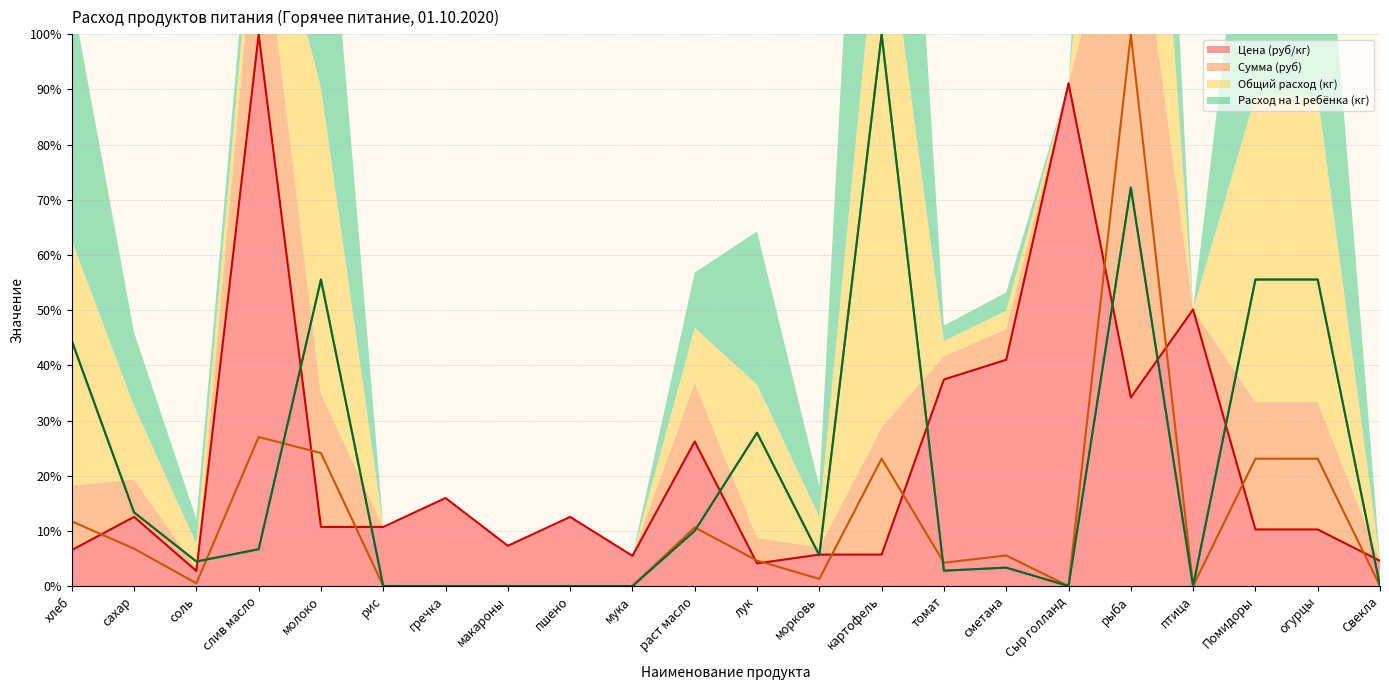

What is the difference between the maximum and second lowest values in the Общий расход (кг) series?

100.0